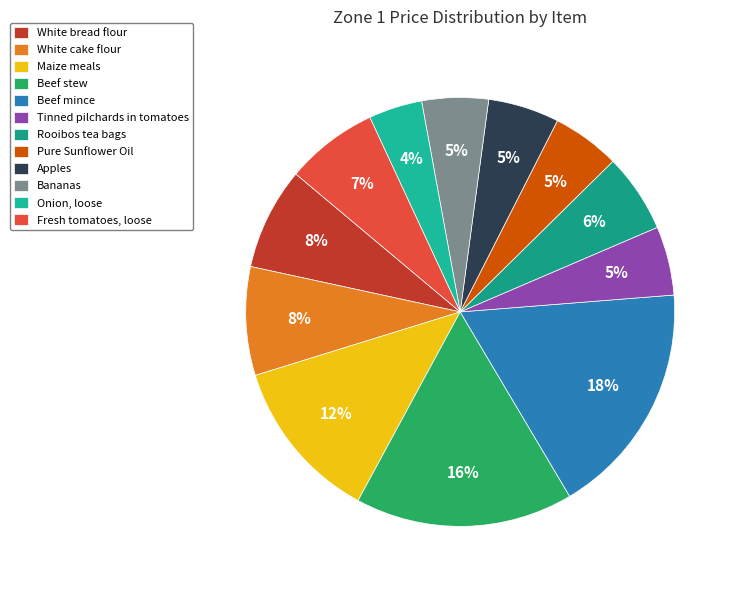

How many slices are in this pie chart?

12